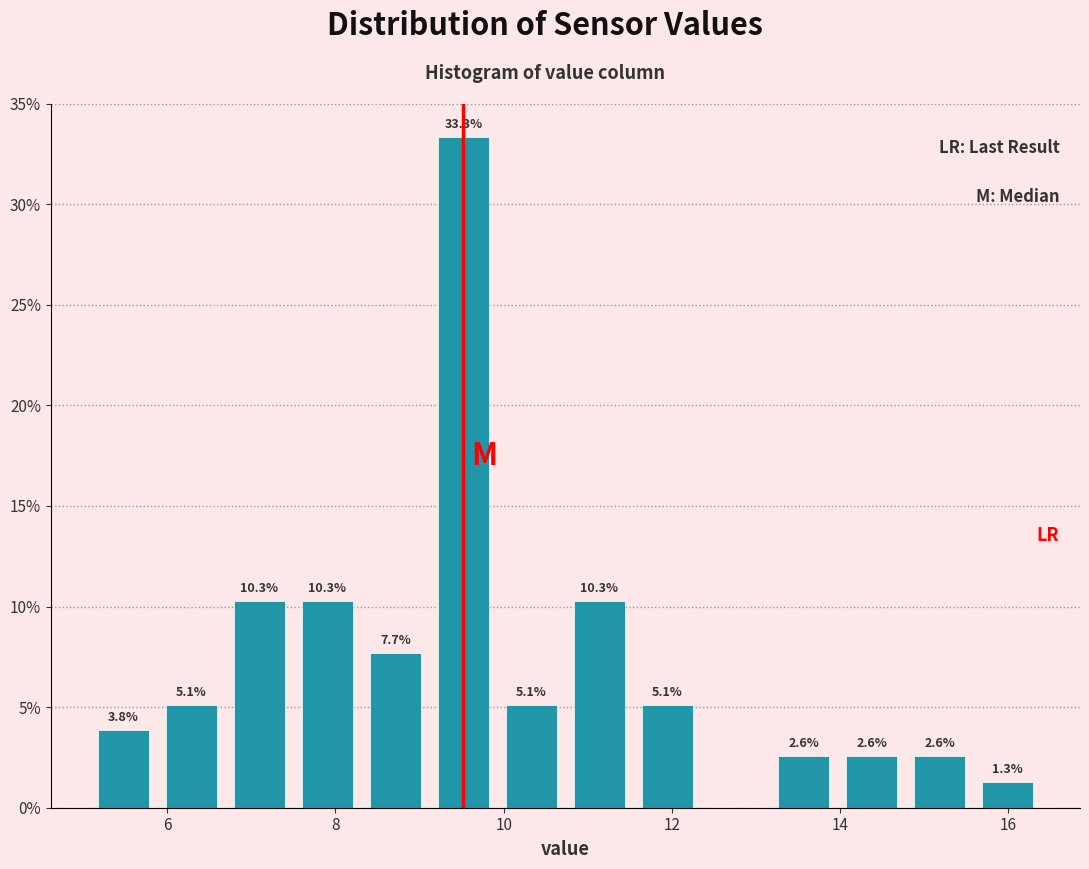

Over which range of the x-axis is the bar tallest?

9.2 to 10.0